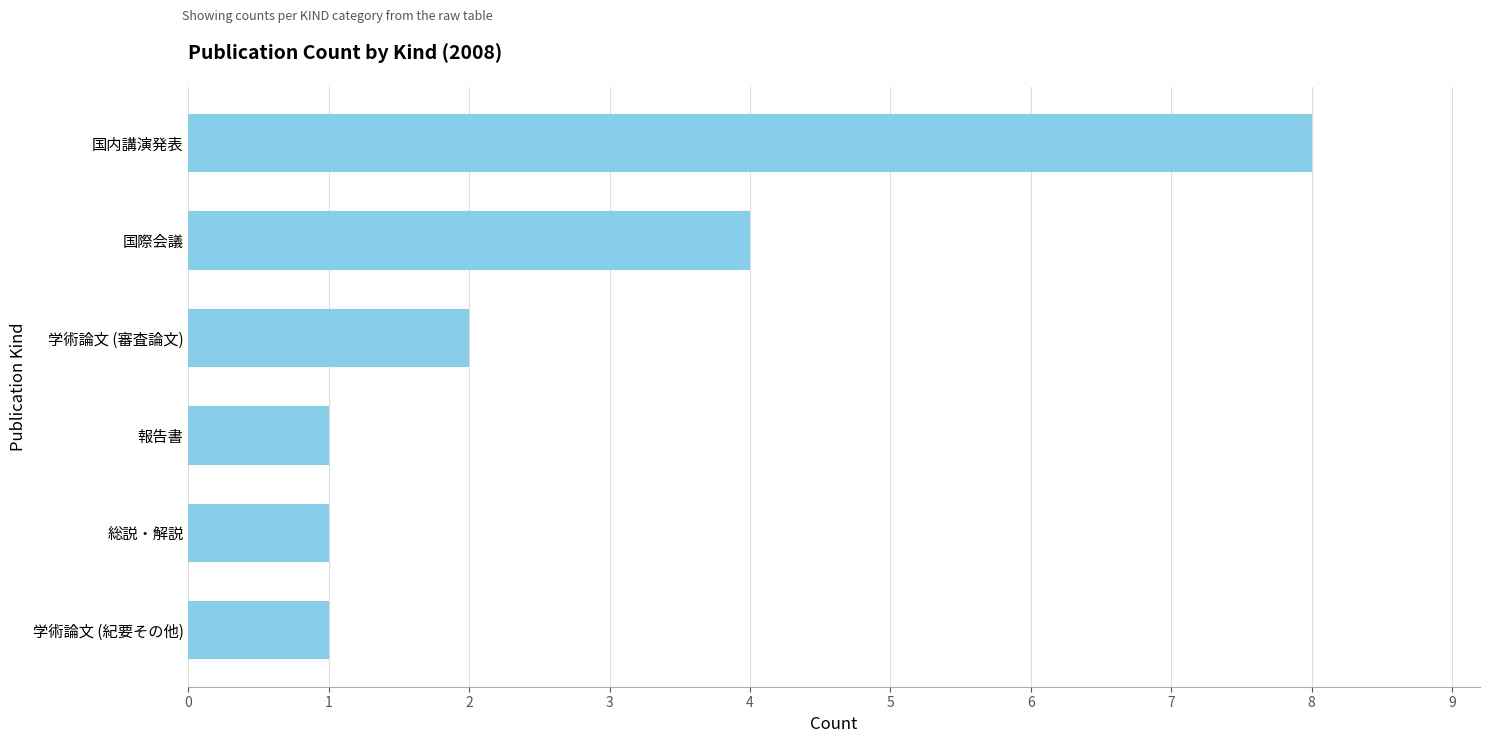

What is the average value?

3